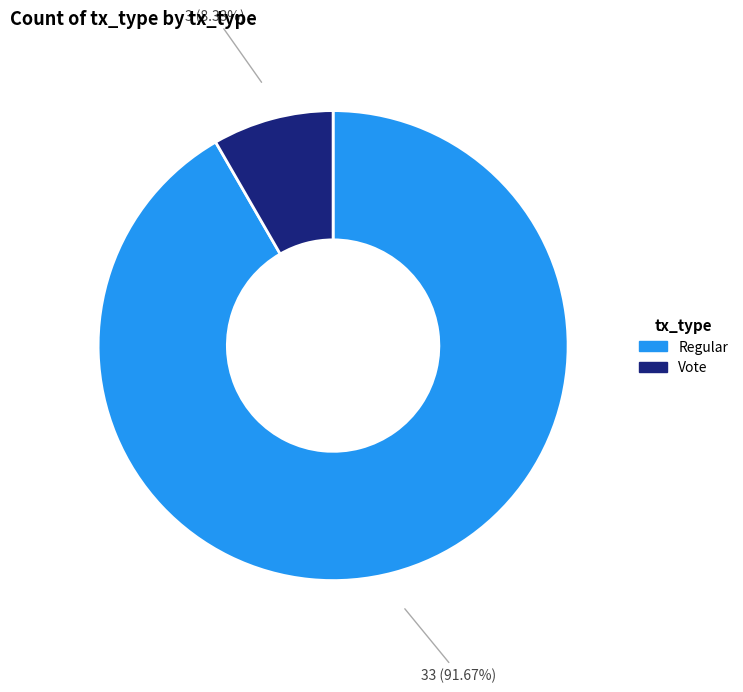

Is it true that Regular is 84% of the pie?

False